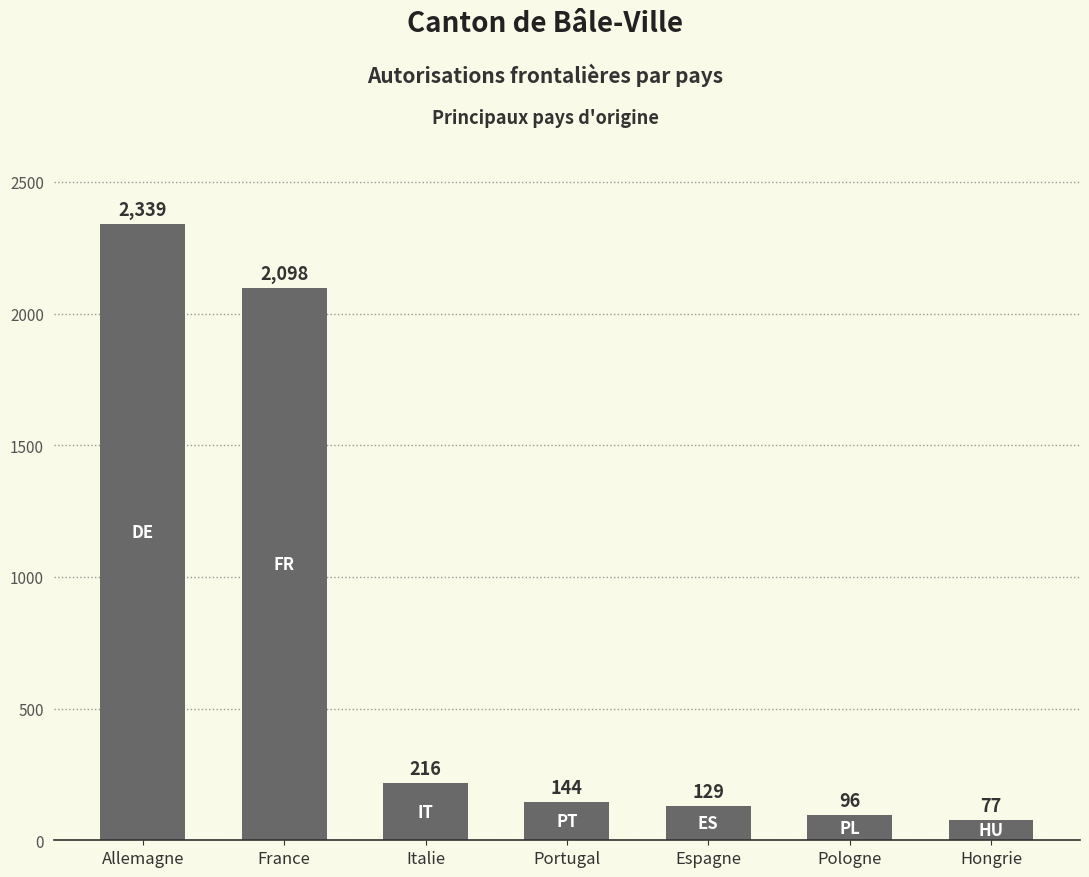

What is the value of the 4th bar from the left?

144